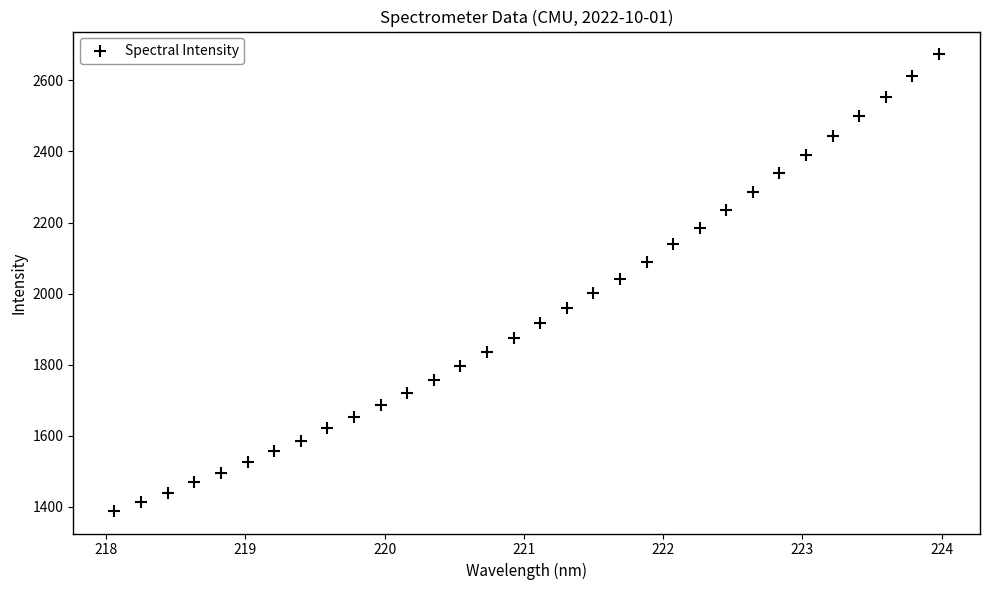

What is the range of X values (max minus min)?

5.9